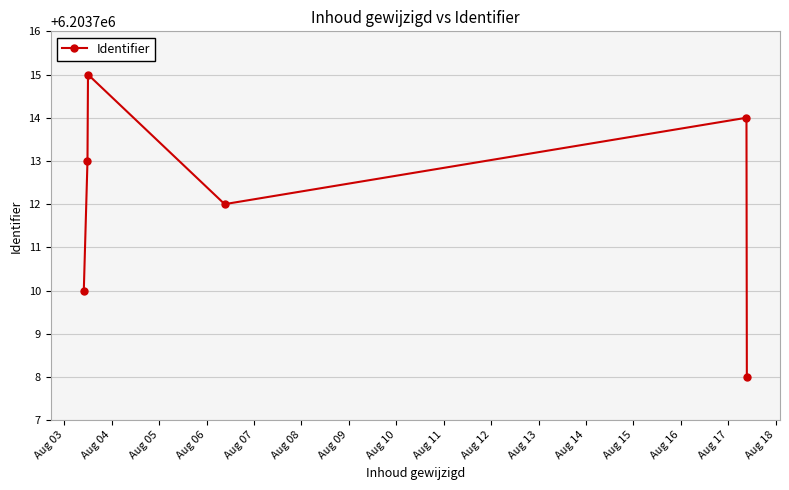

Reading right to left, transcribe all the data shown in this chart.

6203708	6203714	6203712	6203715	6203713	6203710